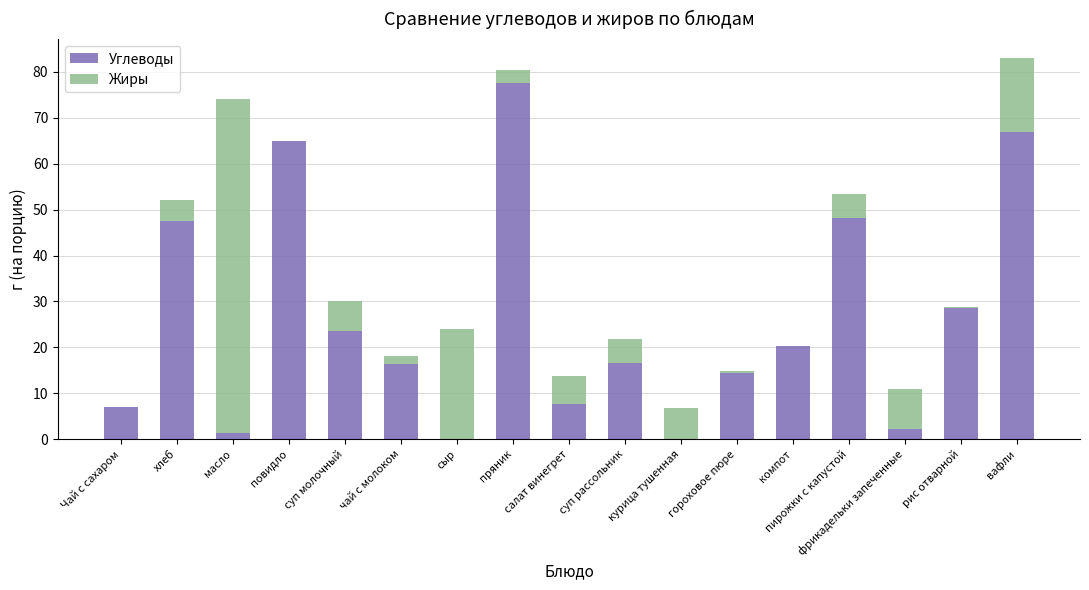

What is the maximum value for Углеводы?

77.7